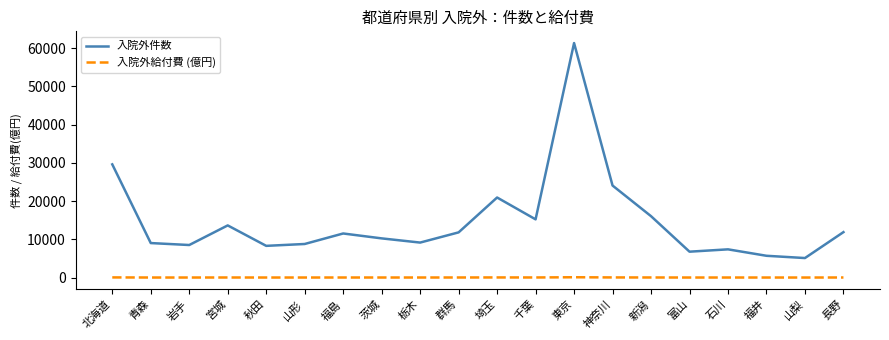

Where is 入院外件数 nearest to the value 33232?

北海道